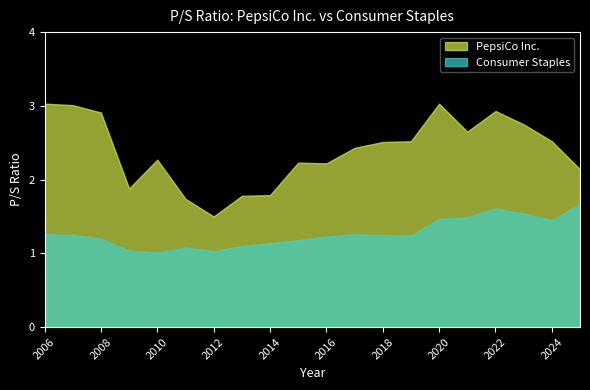

What are all the series names shown in the legend?

PepsiCo Inc., Consumer Staples